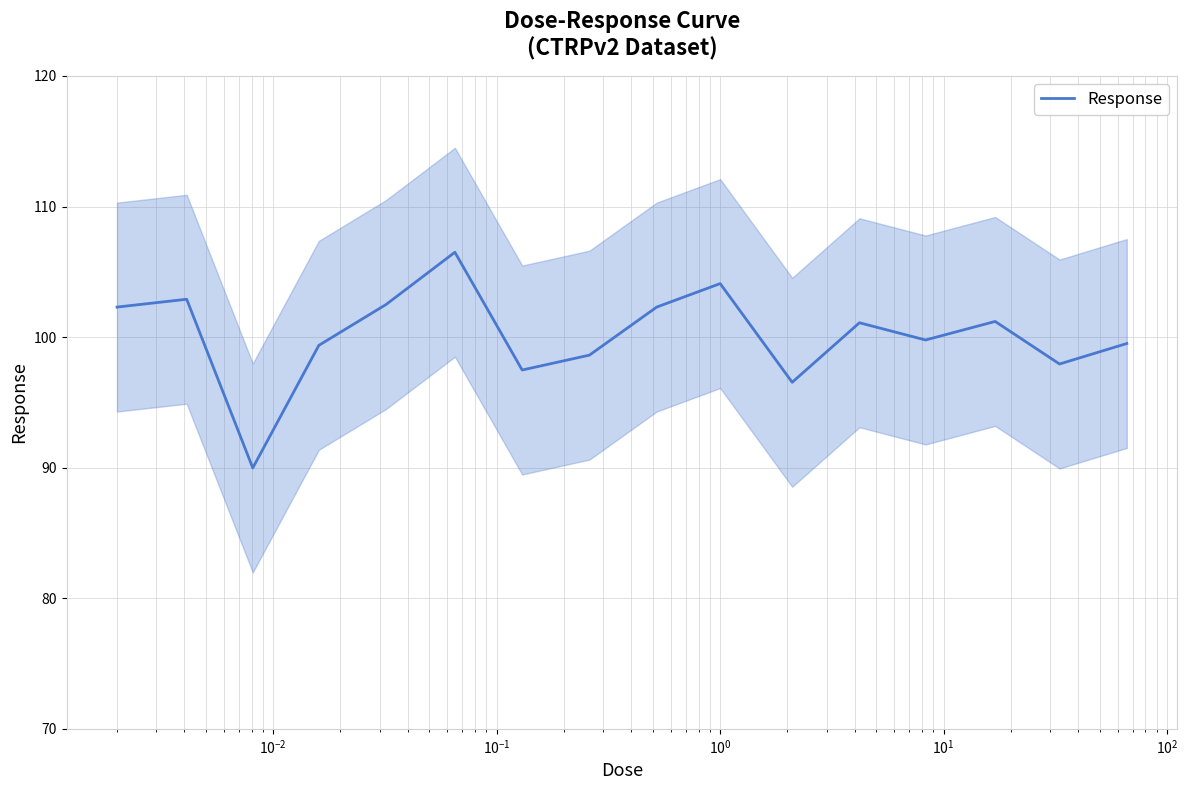

What is the highest value of the Response series?

106.5